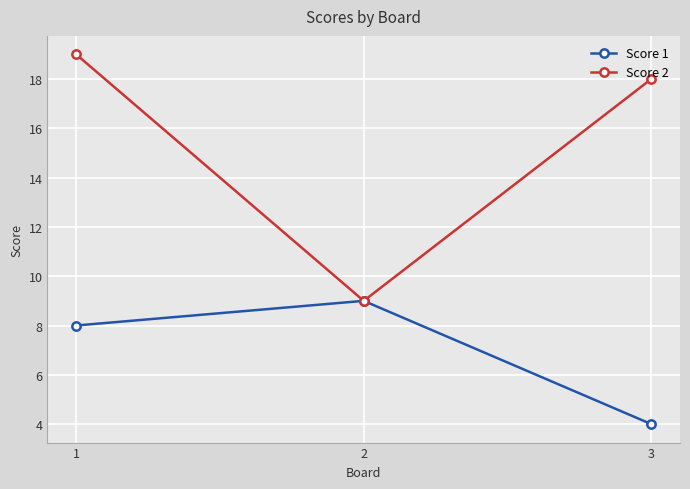

How many data points in Score 2 are less than 18?

1